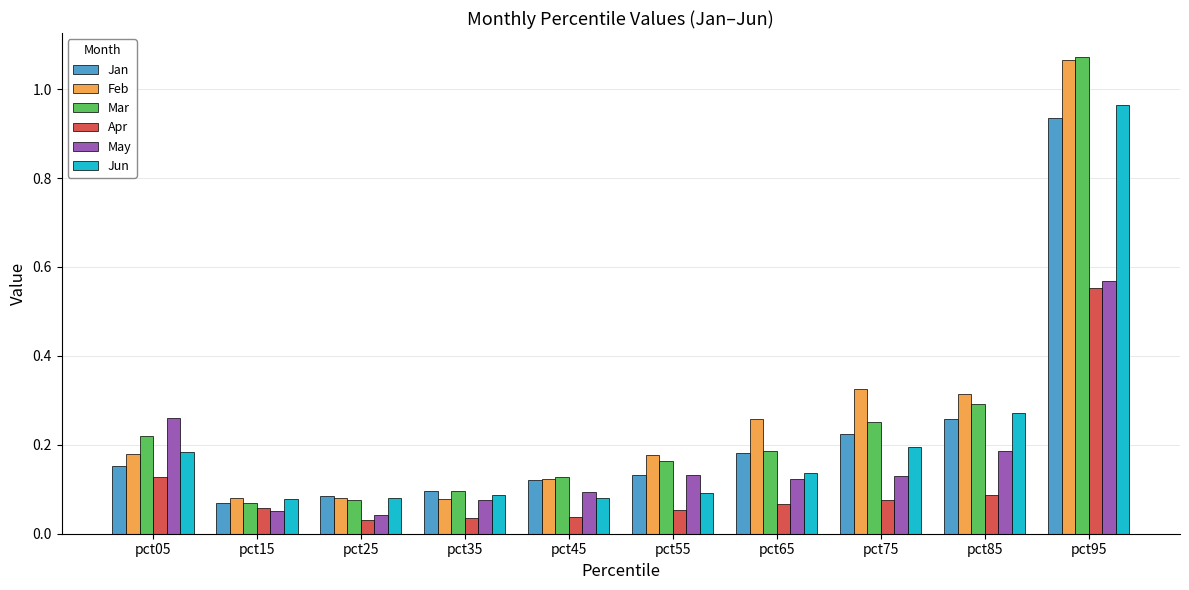

How many bars are there in total?

60